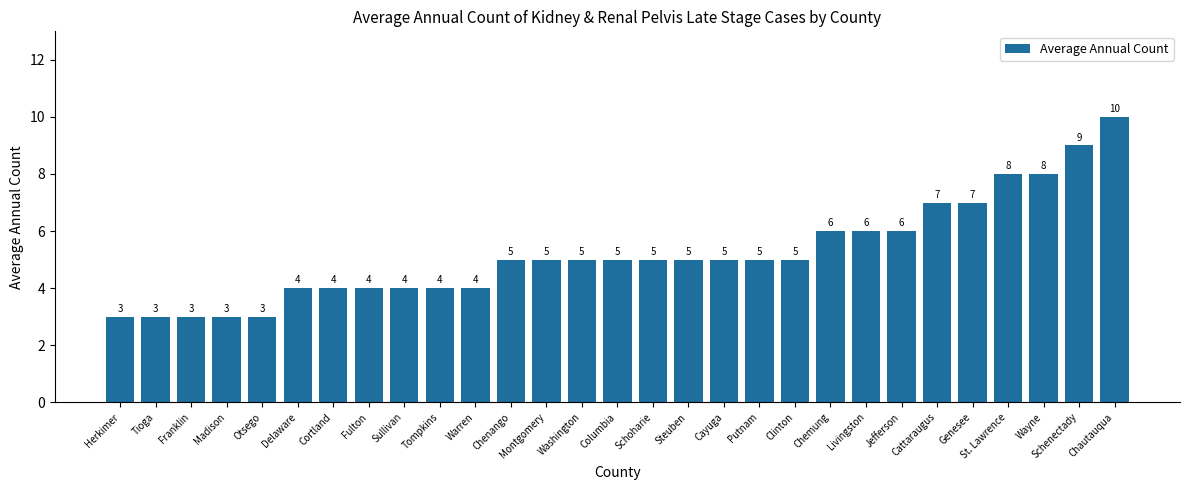

What is the sum of the values at Cayuga and Delaware?

9